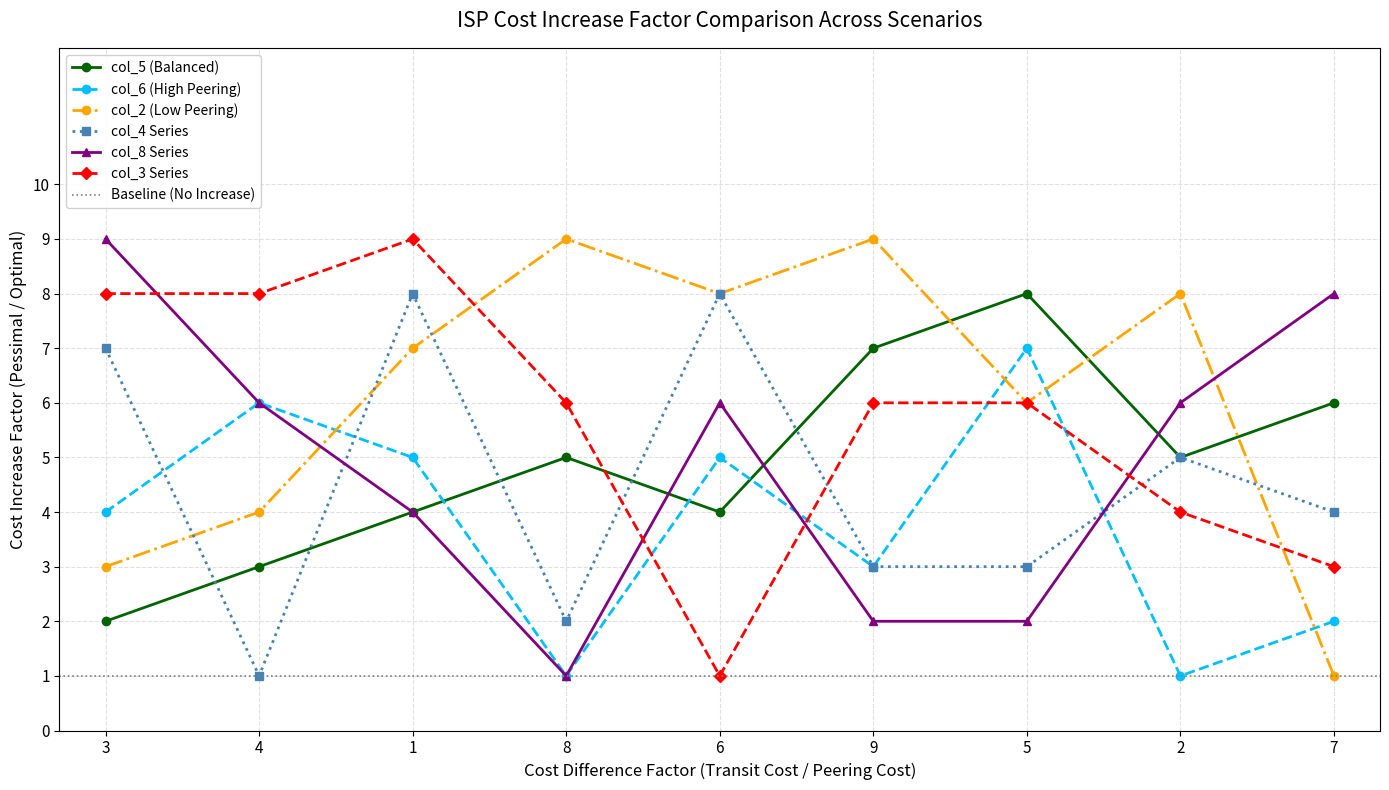

Reading left to right, extract all data points from this chart.

col_5: 3=2	4=3	1=4	8=5	6=4	9=7	5=8	2=5	7=6
col_6: 3=4	4=6	1=5	8=1	6=5	9=3	5=7	2=1	7=2
col_2: 3=3	4=4	1=7	8=9	6=8	9=9	5=6	2=8	7=1
col_4: 3=7	4=1	1=8	8=2	6=8	9=3	5=3	2=5	7=4
col_8: 3=9	4=6	1=4	8=1	6=6	9=2	5=2	2=6	7=8
col_3: 3=8	4=8	1=9	8=6	6=1	9=6	5=6	2=4	7=3